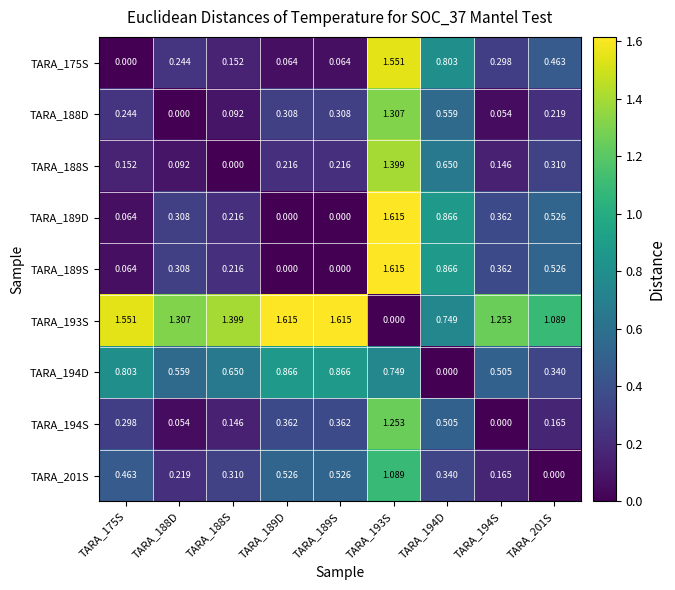

How many distinct data groups are displayed?

9